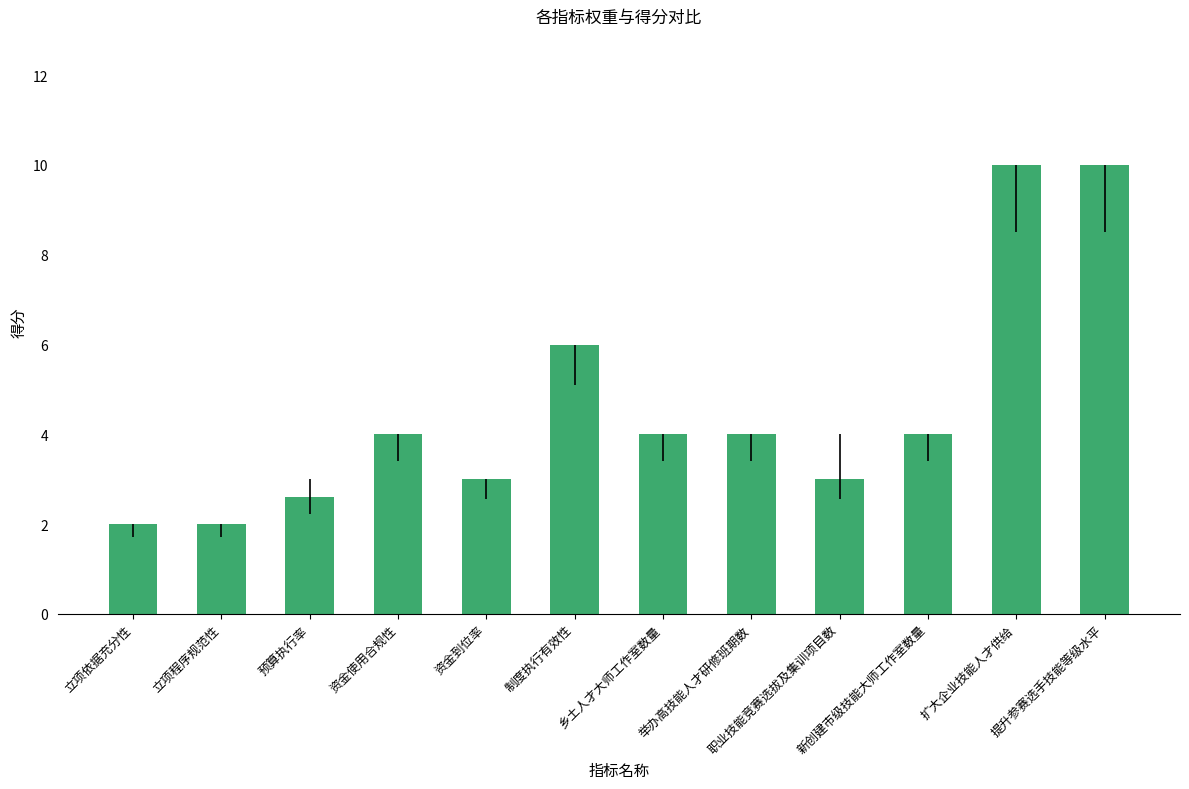

True or false: the data shows 3.7 at 制度执行有效性.

False